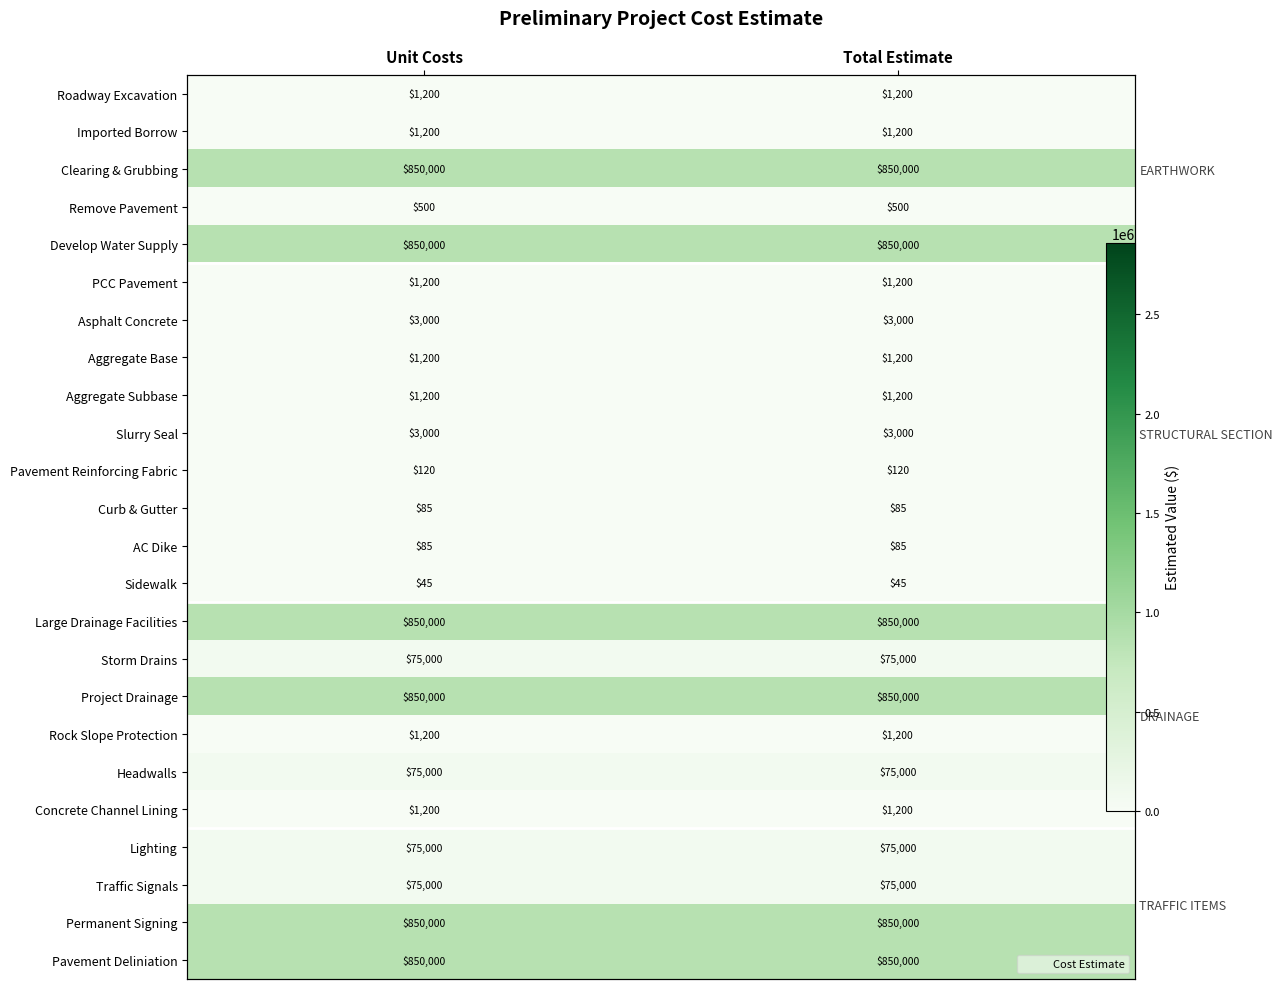

What is the highest value of the Permanent Signing series?

850000